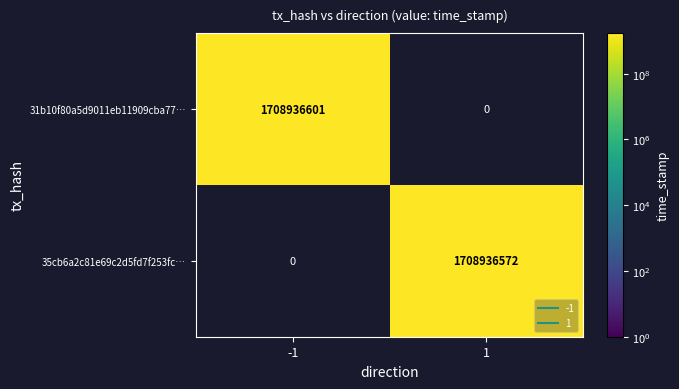

List the series in order of their peak value, highest first.

31b10f80a5d9011eb11909cba77026cb8d00773, 35cb6a2c81e69c2d5fd7f253fcb84d51500fd0f